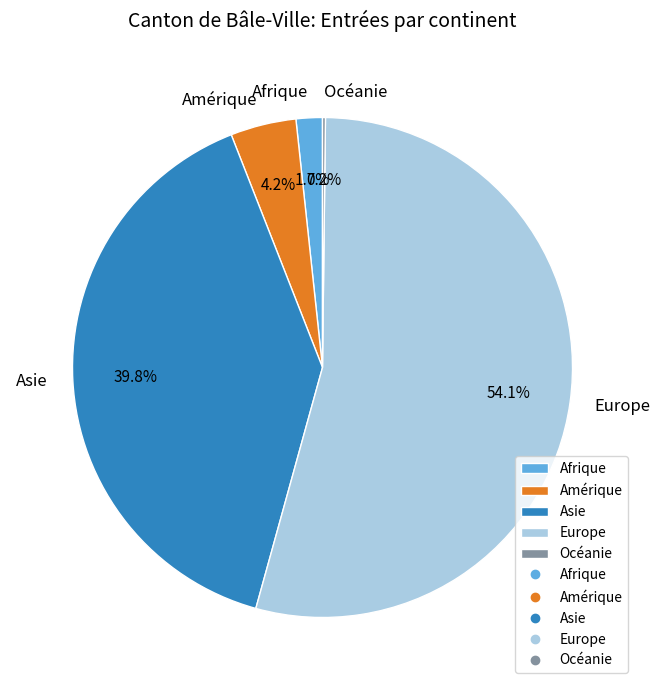

Between Amérique and Afrique, which is larger?

Amérique